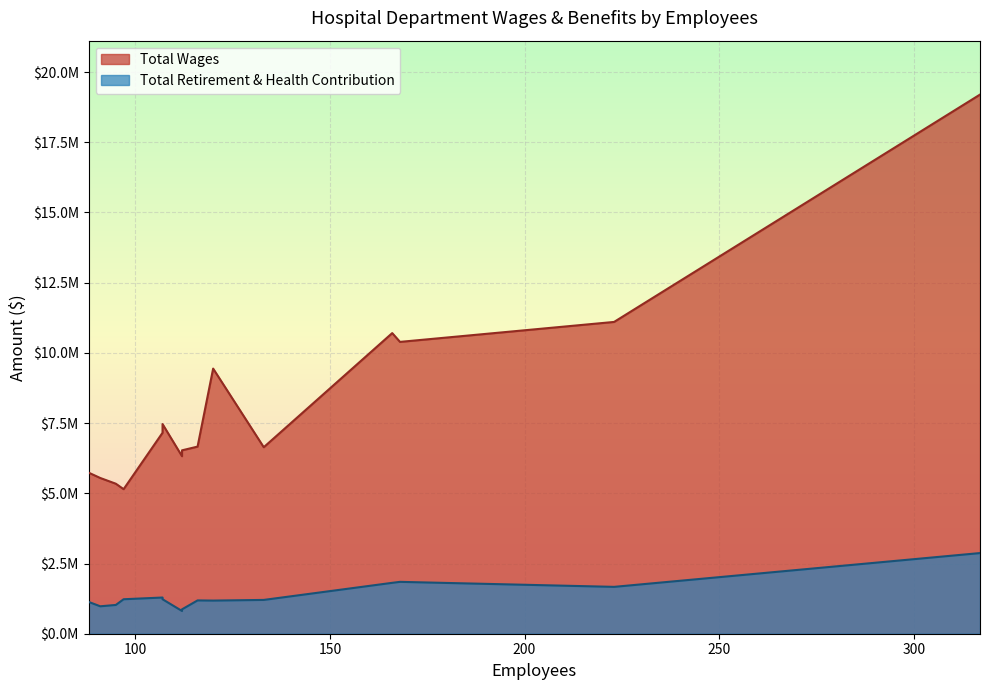

Which series has the largest total across all categories?

Total Wages